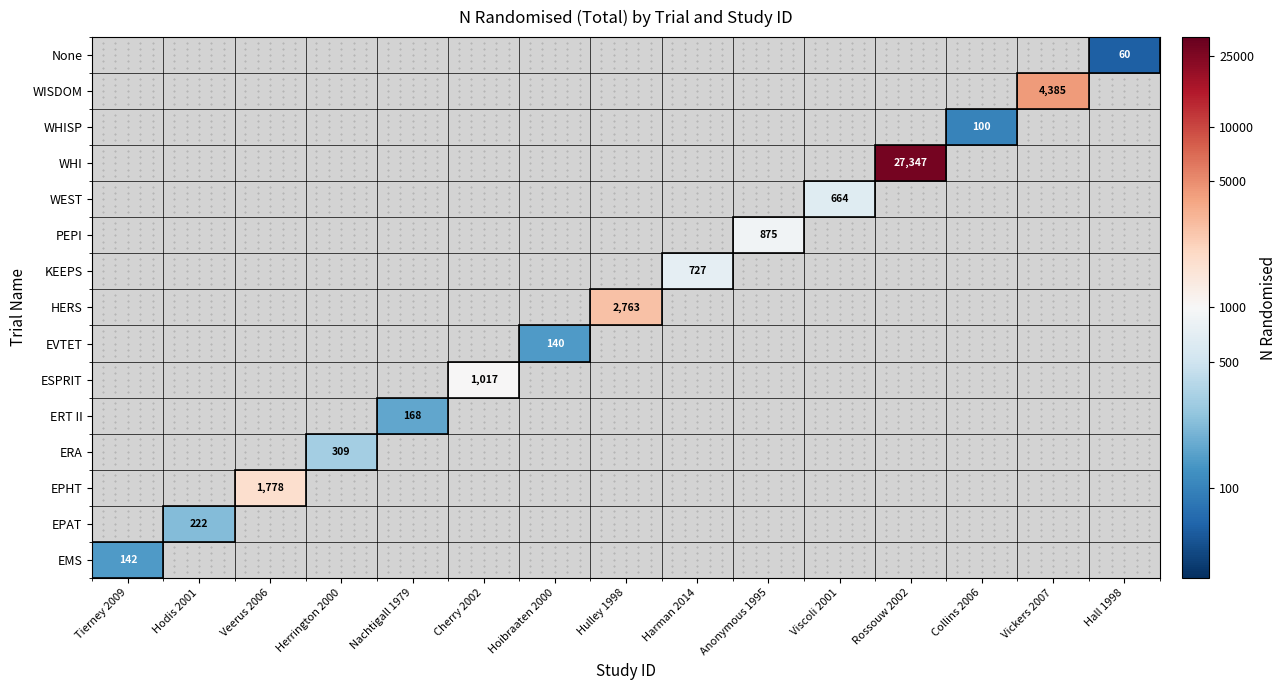

How many series are shown in this chart?

15